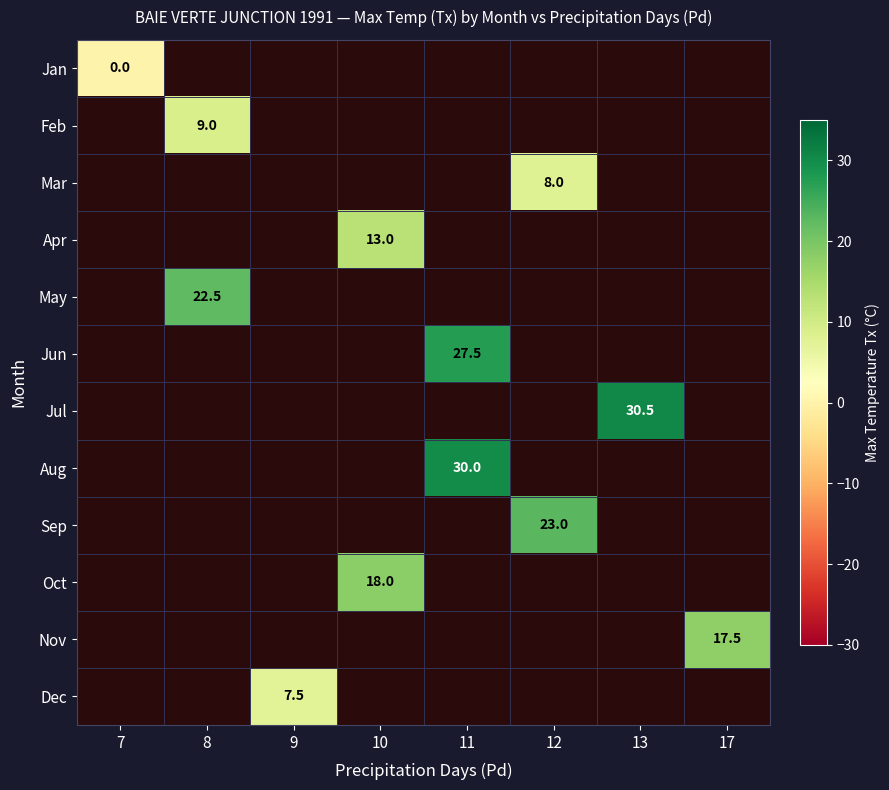

The value of Apr at 10 is 18.6. True or false?

False